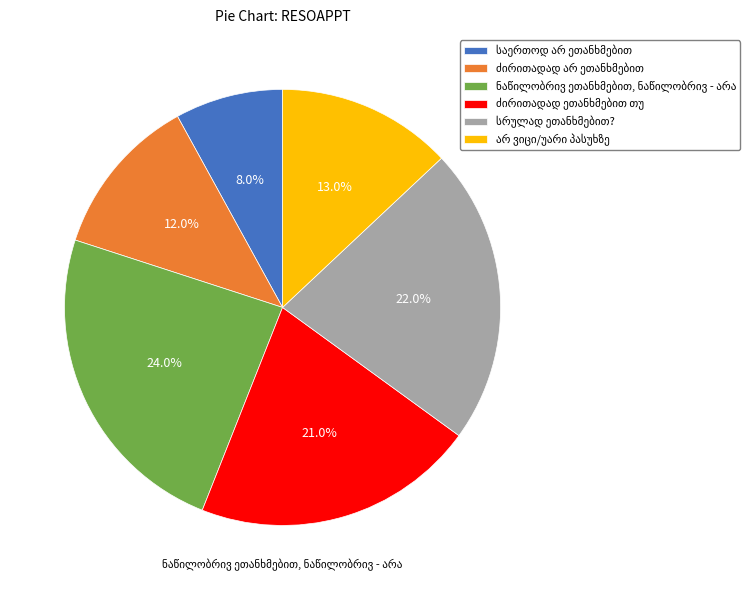

Does any single category account for the majority?

No